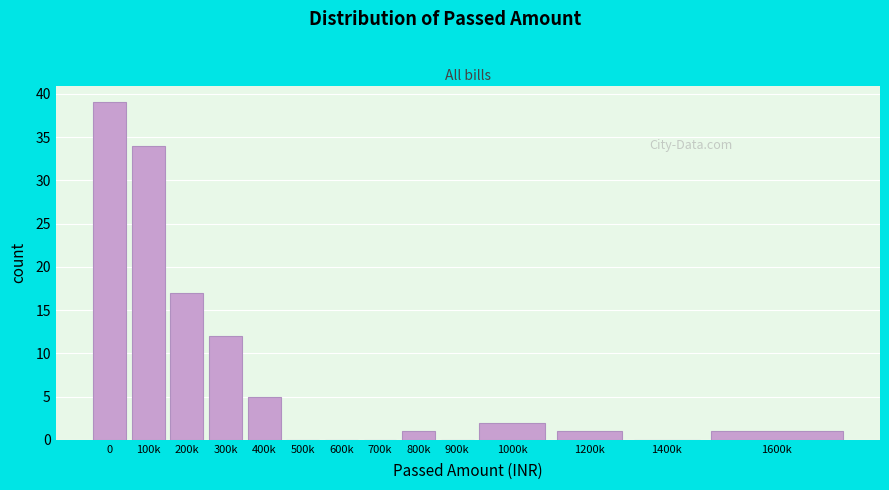

Reading left to right, what are all the values shown in this chart?

0=39	100k=34	200k=17	300k=12	400k=5	500k=0	600k=0	700k=0	800k=1	900k=0	1000k=2	1200k=1	1400k=0	1600k=1